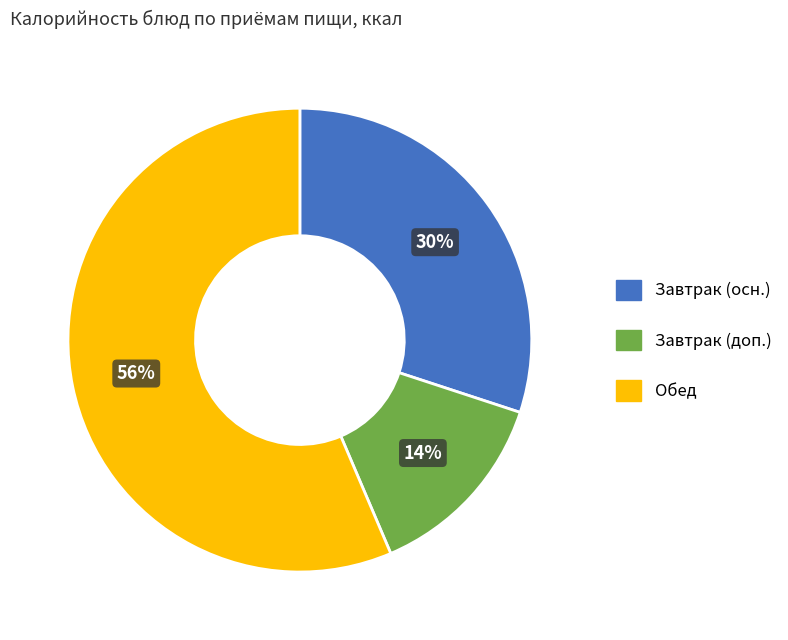

Is there a majority slice in this chart?

Yes